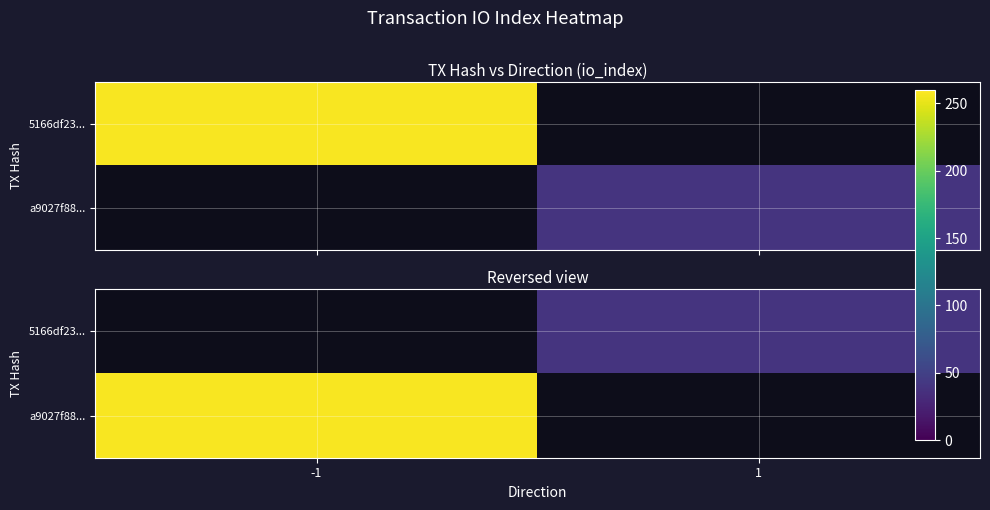

Rank the series by their maximum value, from lowest to highest.

5166df23..., a9027f88...